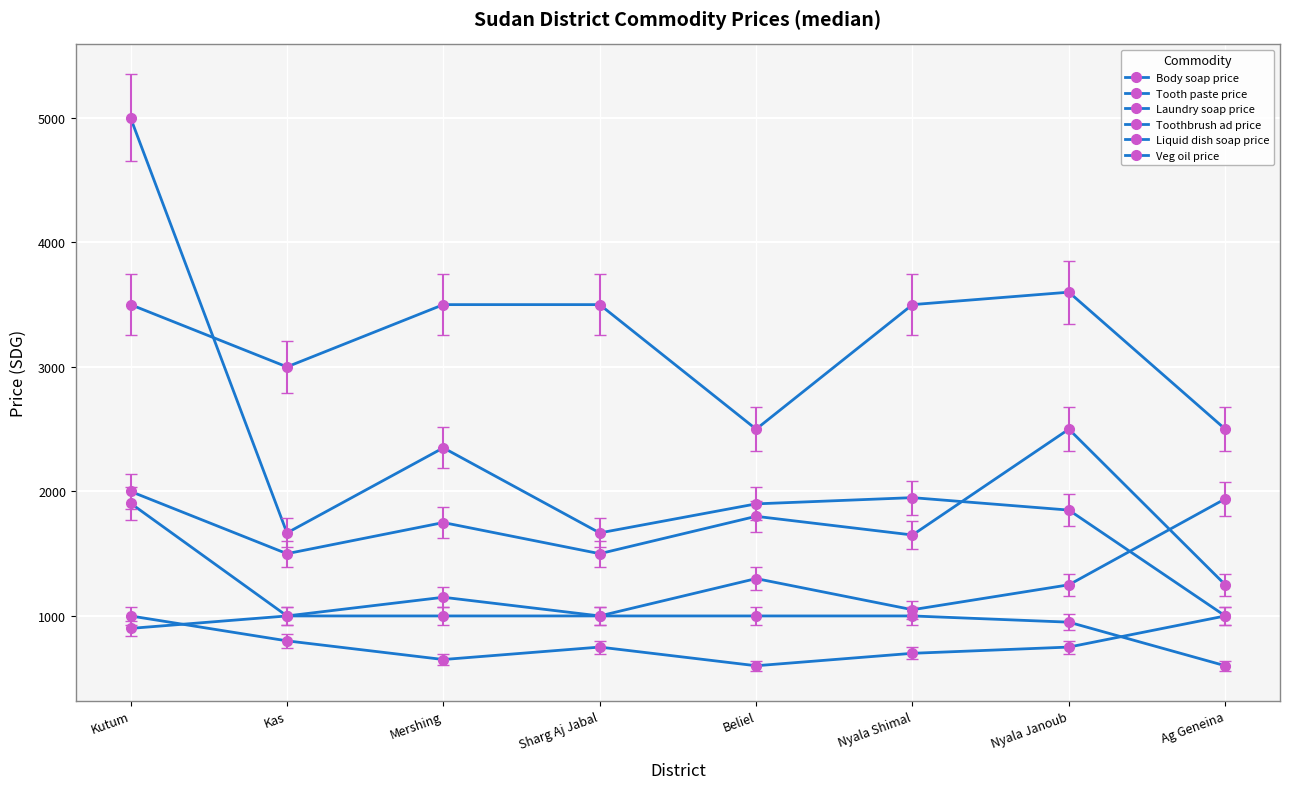

At how many categories does at least one series exceed 4739?

1